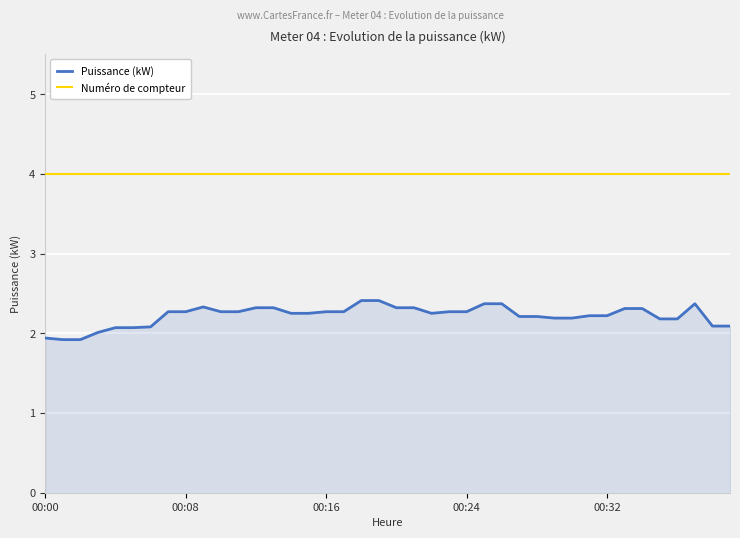

At how many categories does at least one series exceed 3?

40